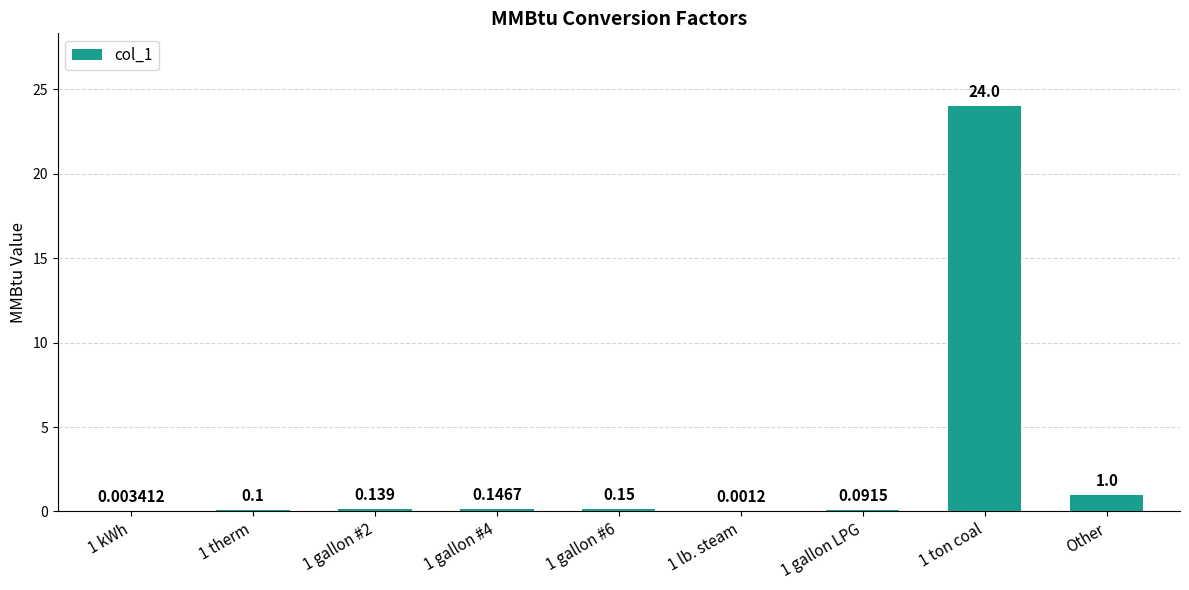

At which label is the value closest to 12?

Other